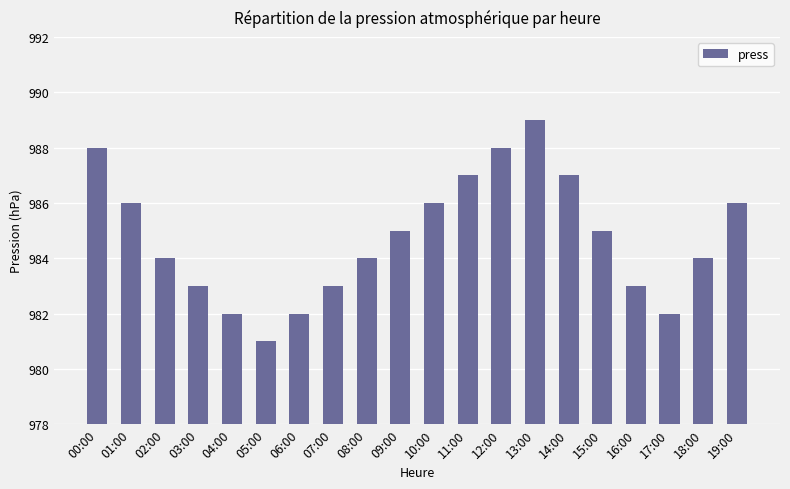

Which category has the lowest value across all series?

05:00